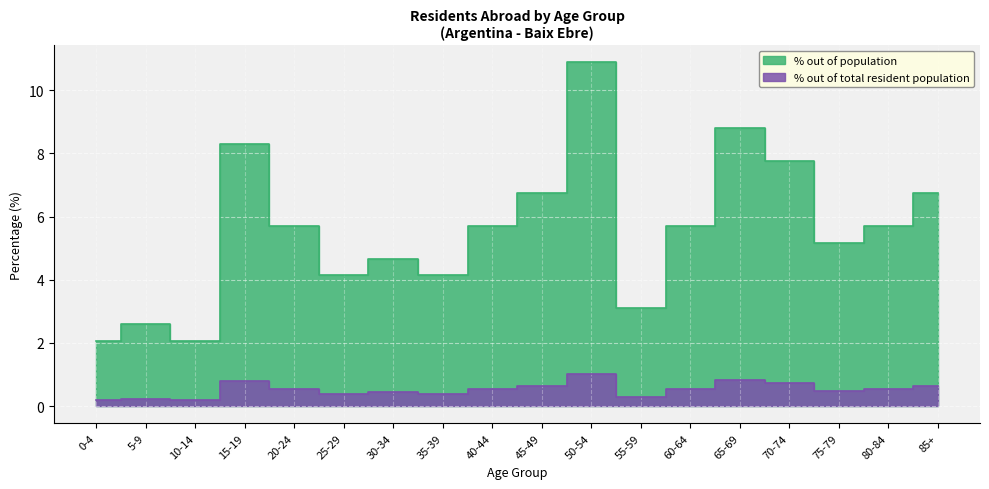

Read the % out of population value at 25-29.

4.2